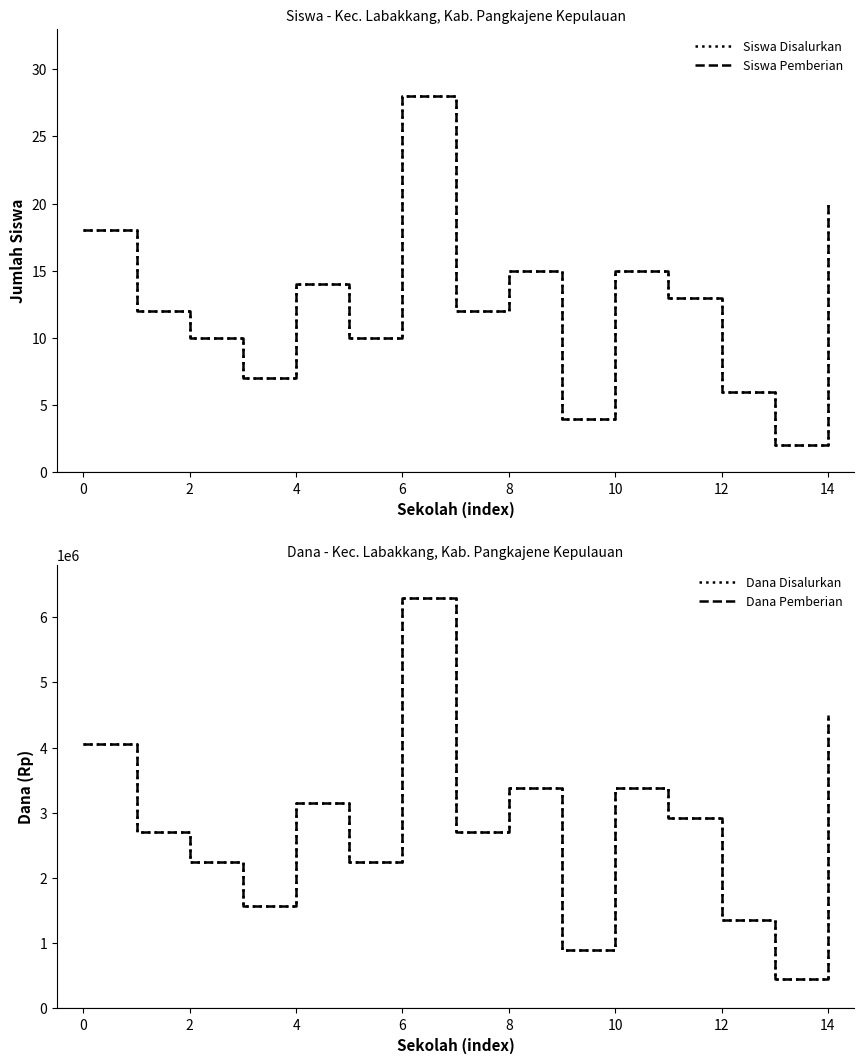

Between 6 and 12, which series saw the biggest shift?

Dana Disalurkan